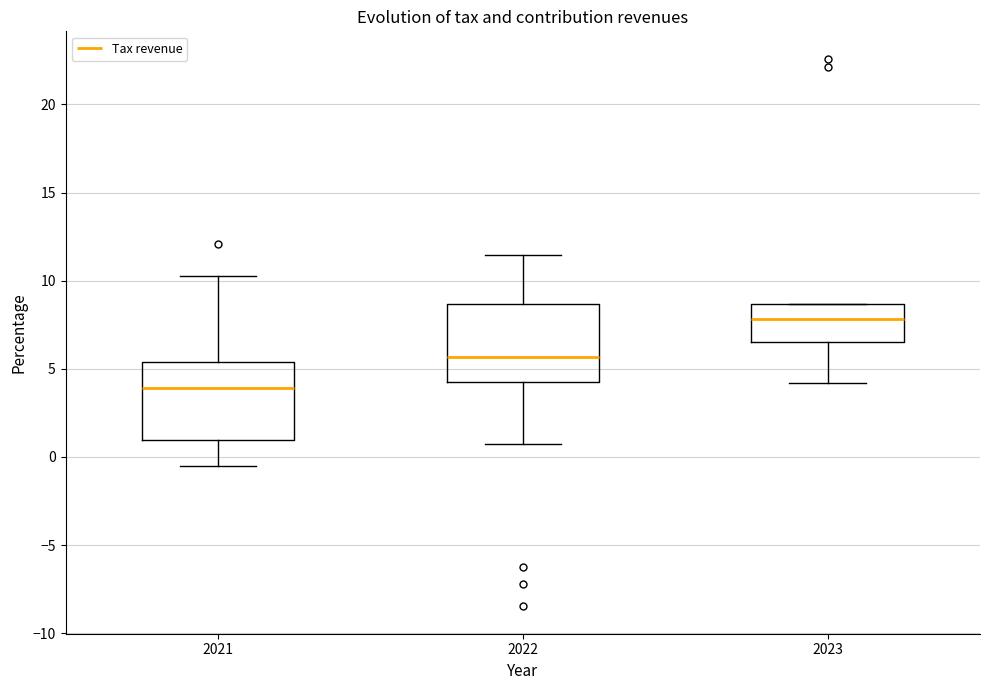

Which box has the highest median line?

2023